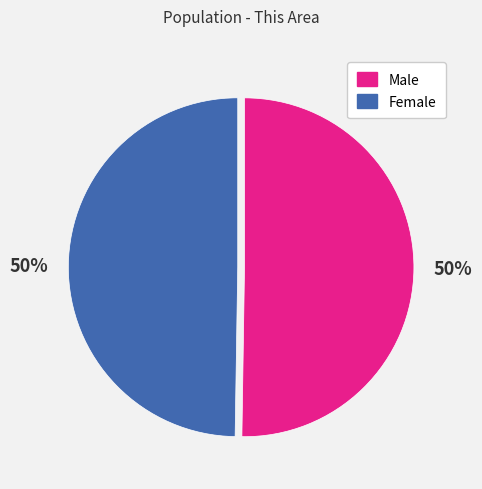

Is it true that Male is 50% of the pie?

True